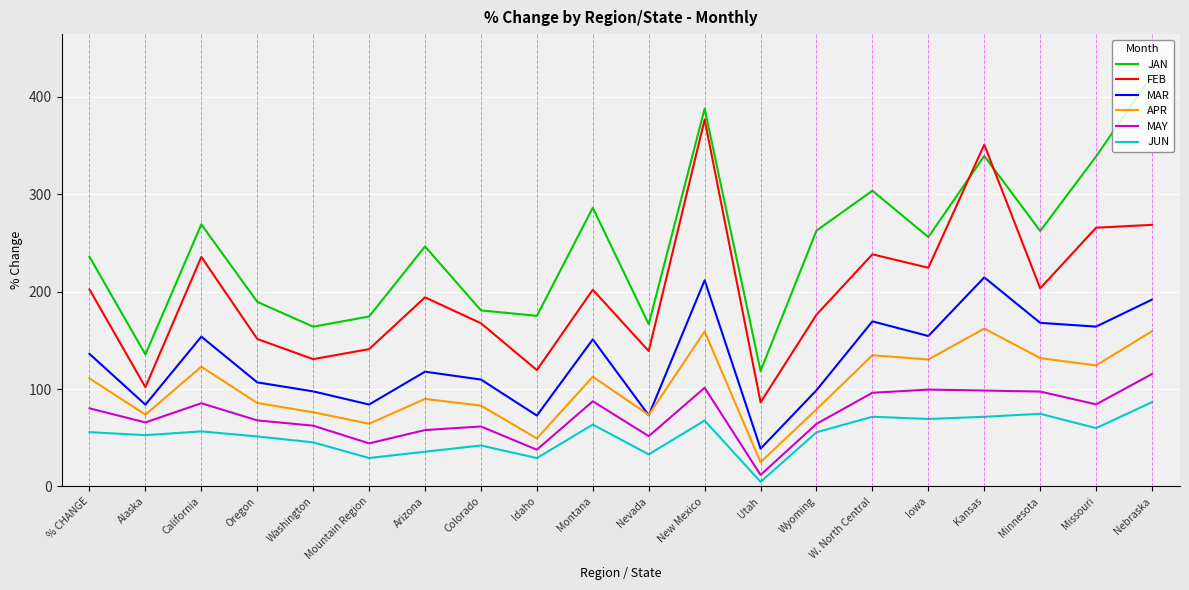

True or false: JUN and MAR cross at least once.

False